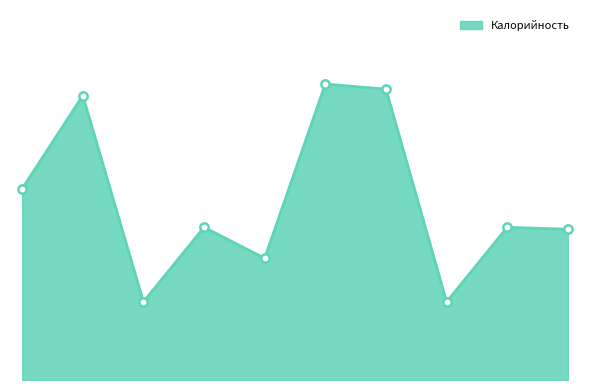

How many interior local peaks (higher than both neighbors) does the data have?

4